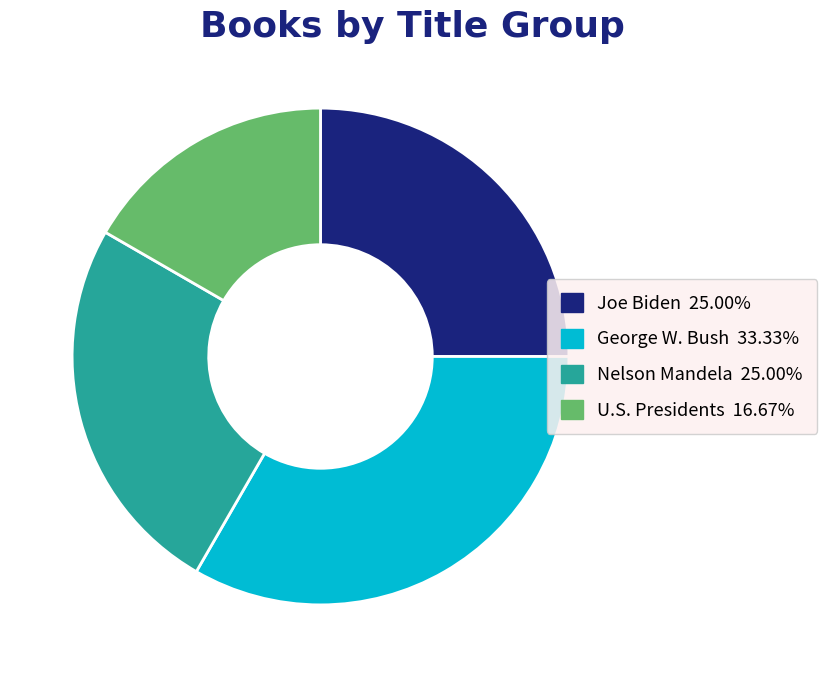

Is the sum of George W. Bush and Joe Biden greater than half?

Yes